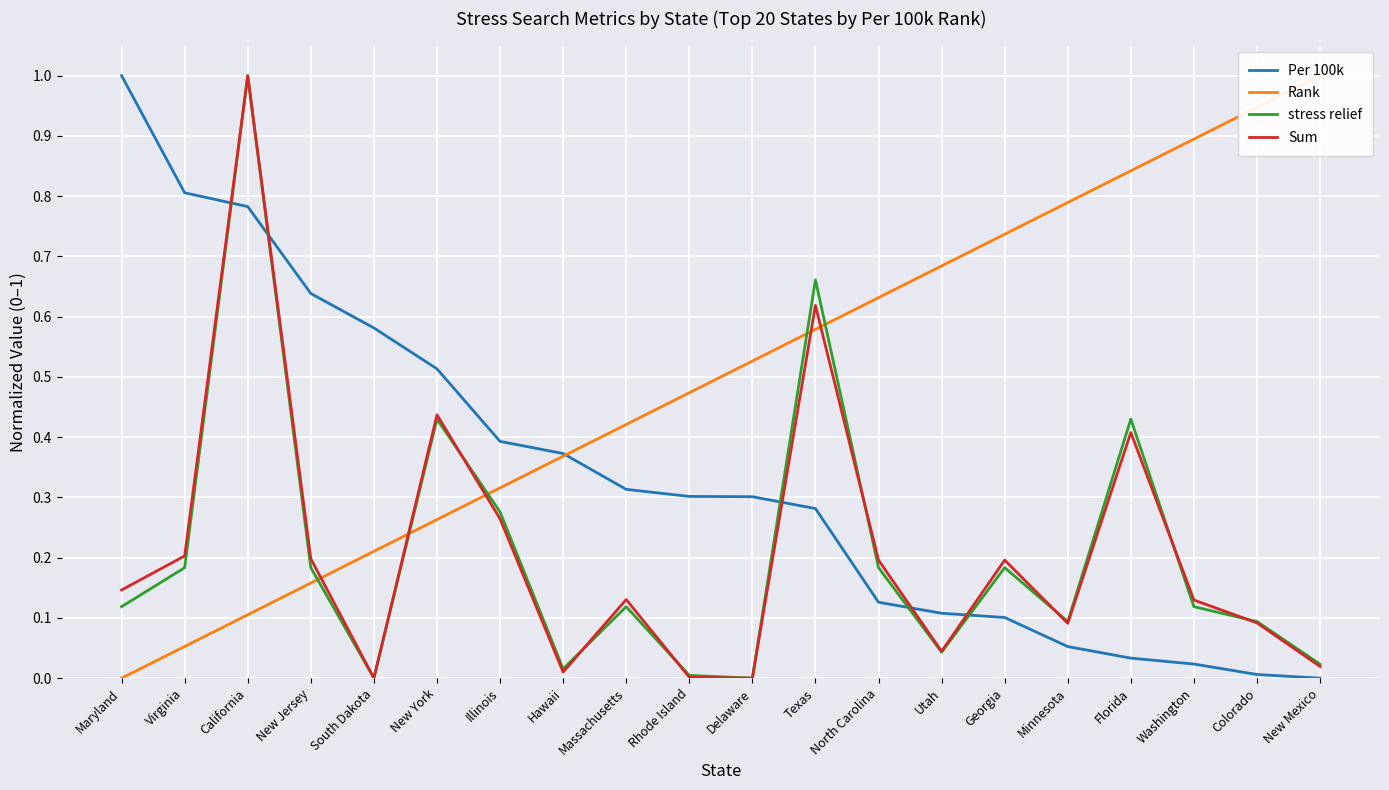

How many data points in stress relief are above 0?

18